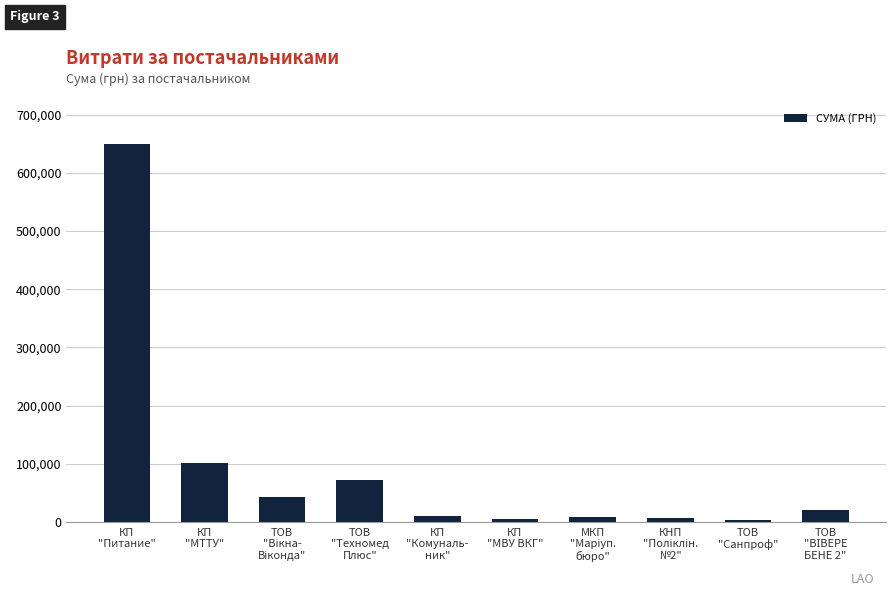

Where is the data nearest to the value 326510?

КП
"МТТУ"